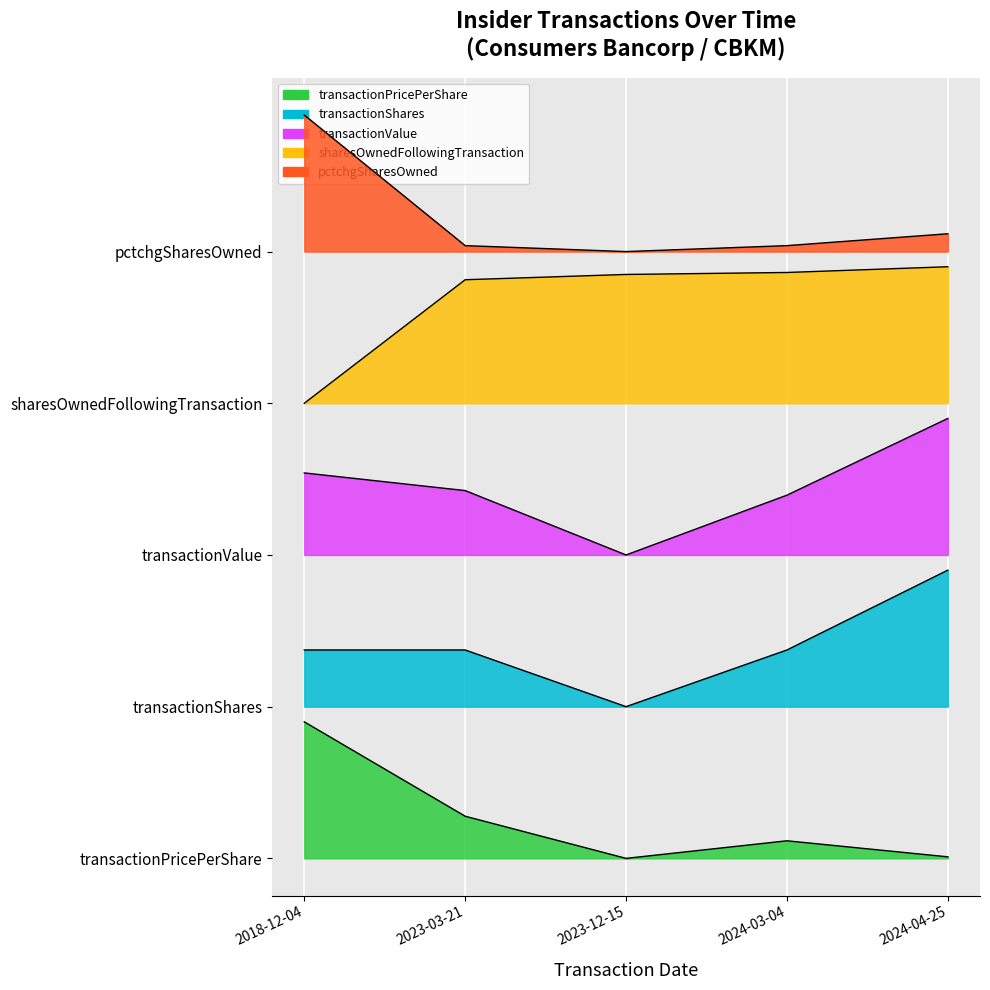

Is it true that transactionShares equals 0.3 at 2018-12-04?

True